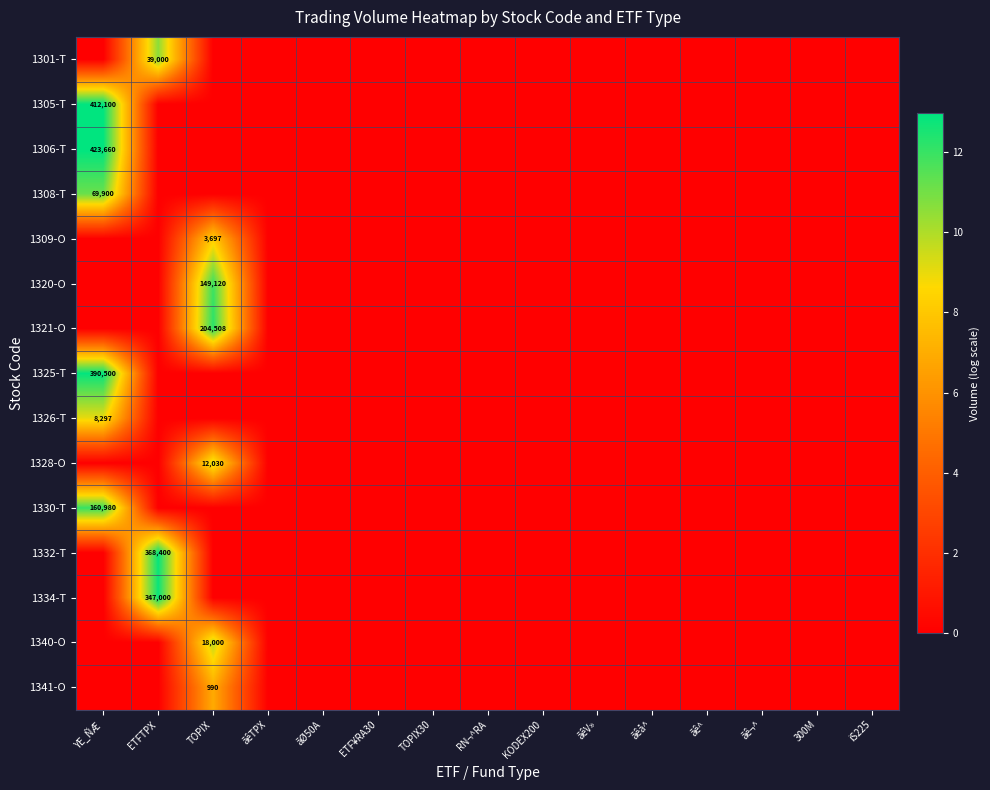

Rank the series by their maximum value, from lowest to highest.

1341-O, 1309-O, 1326-T, 1328-O, 1340-O, 1301-T, 1308-T, 1320-O, 1330-T, 1321-O, 1334-T, 1332-T, 1325-T, 1305-T, 1306-T